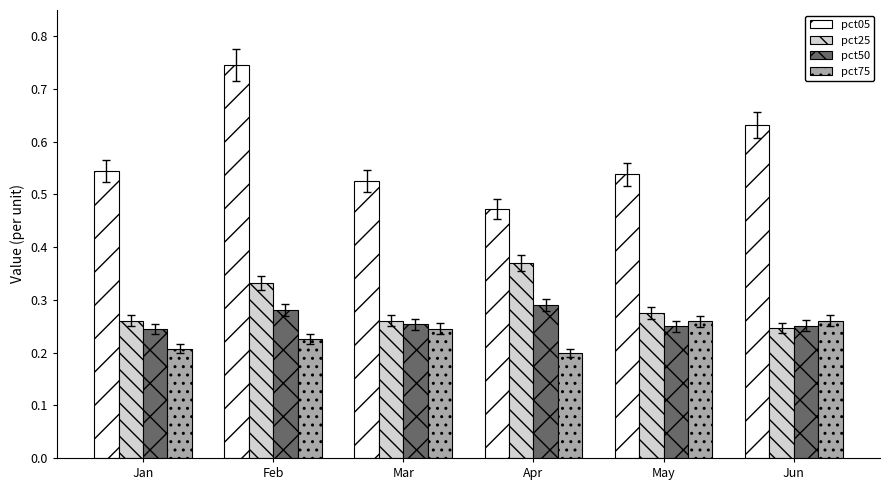

What are all the series names shown in the legend?

pct05, pct25, pct50, pct75